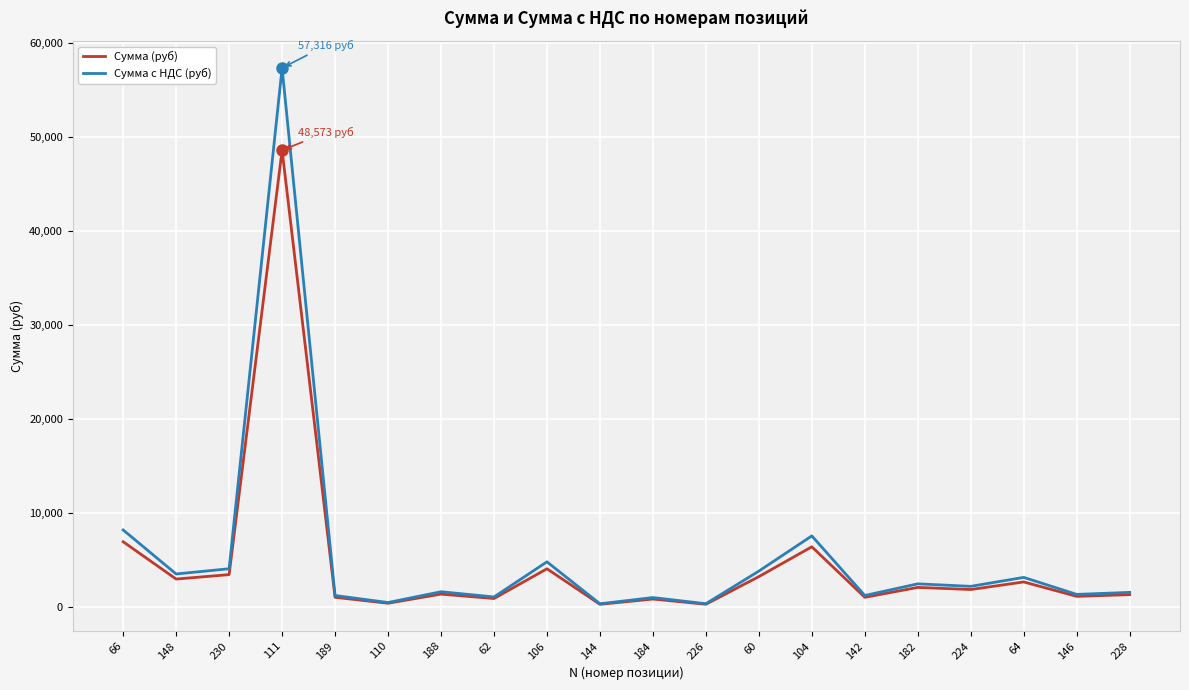

How many series are shown in this chart?

2